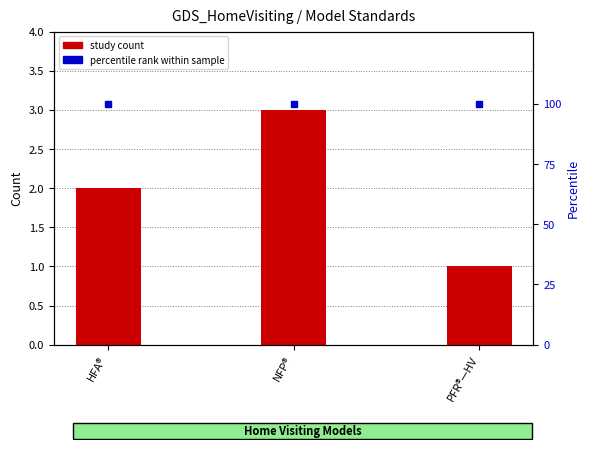

Reading left to right, list all the values displayed in this chart.

study count: HFA®=2	NFP®=3	PFR®—HV=1
percentile rank within sample: HFA®=100	NFP®=100	PFR®—HV=100